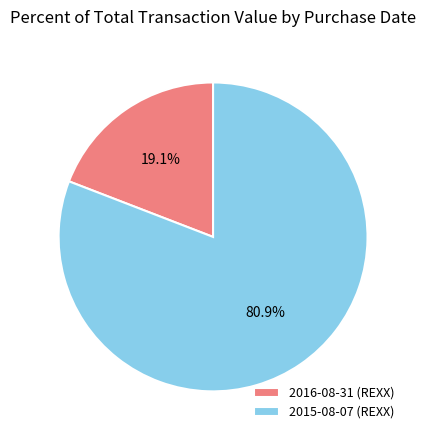

To the nearest percent, what is the difference between the largest and smallest slice percentages?

62%